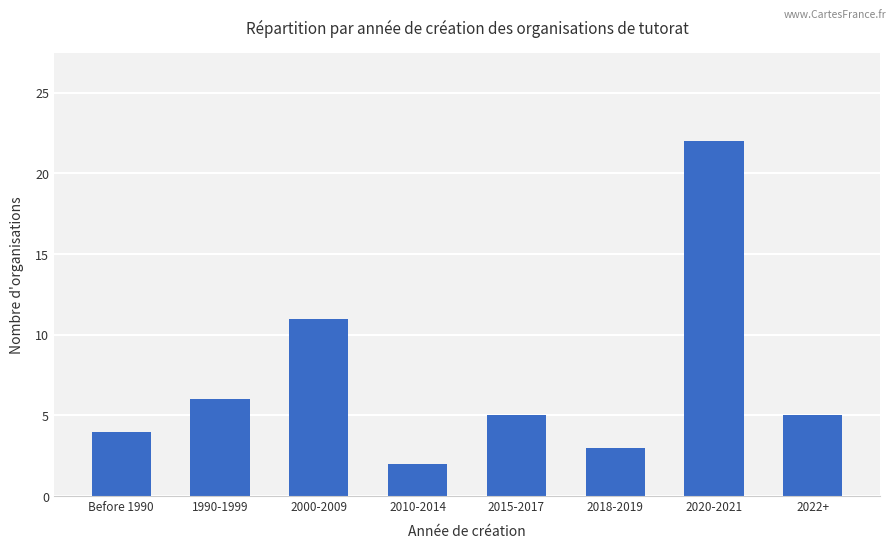

Reading right to left, extract all data points from this chart.

5	22	3	5	2	11	6	4